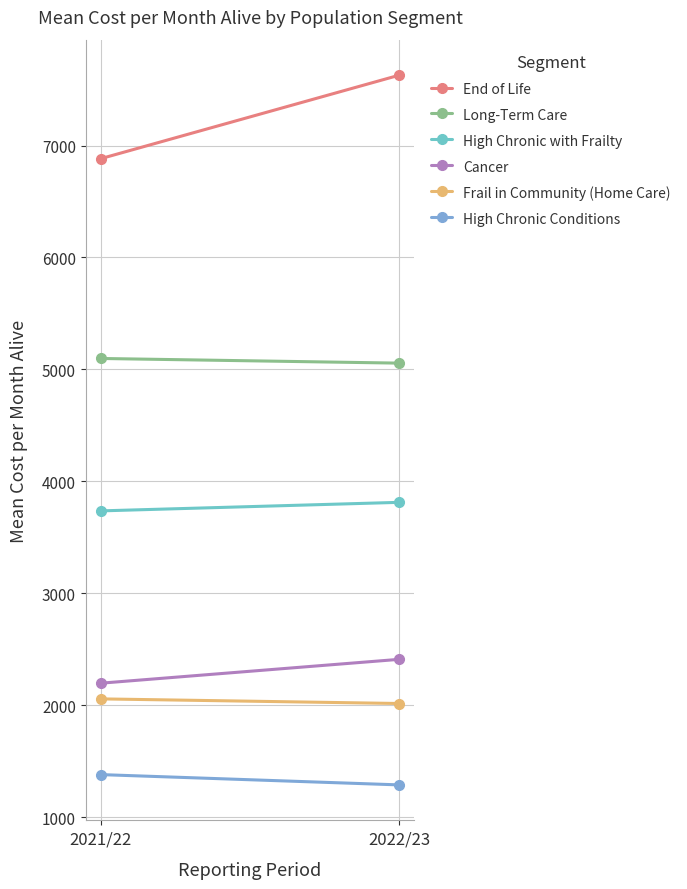

Reading left to right, extract all data points from this chart.

End of Life: 6882.0	7628.5
Long-Term Care: 5097.5	5055.7
High Chronic with Frailty: 3735.6	3812.0
Cancer: 2196.1	2409.6
Frail in Community (Home Care): 2056.2	2014.8
High Chronic Conditions: 1379.7	1287.6